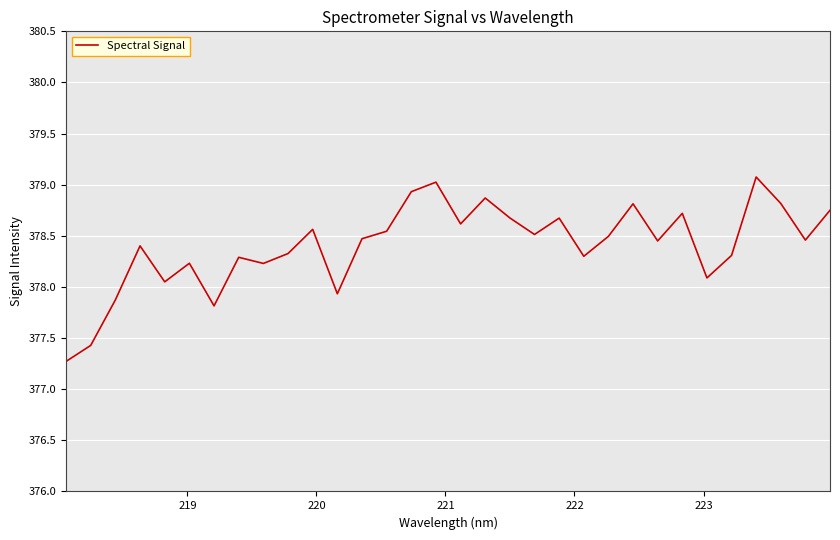

What is the minimum value shown in the chart?

377.3